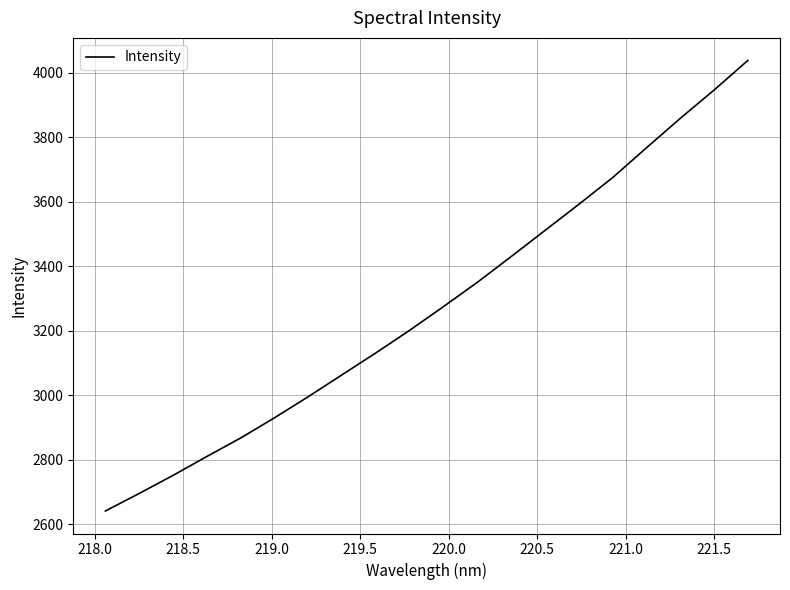

What is the difference between the maximum and minimum values?

1398.1